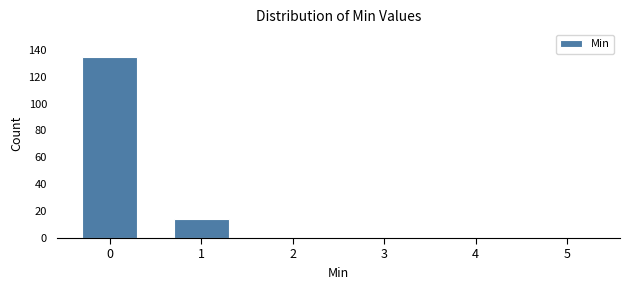

Reading left to right, list all the values displayed in this chart.

0=135	1=14	2=0	3=0	4=0	5=0